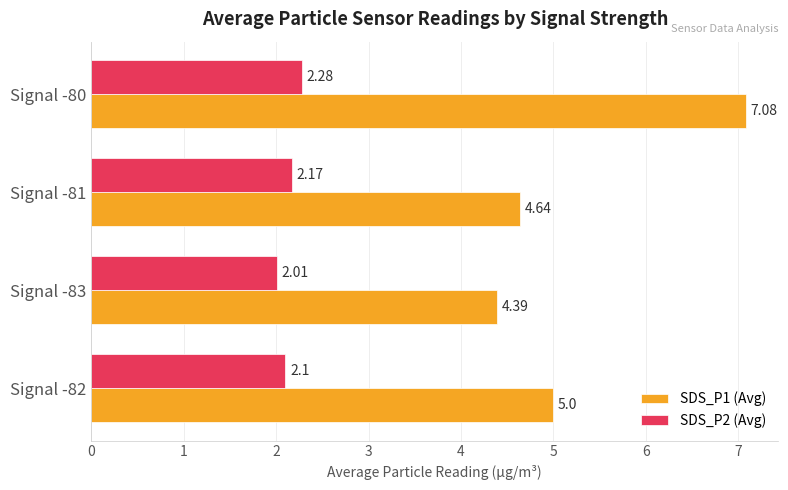

What is the difference between the maximum and minimum values in the SDS_P1 (Avg) series?

2.7